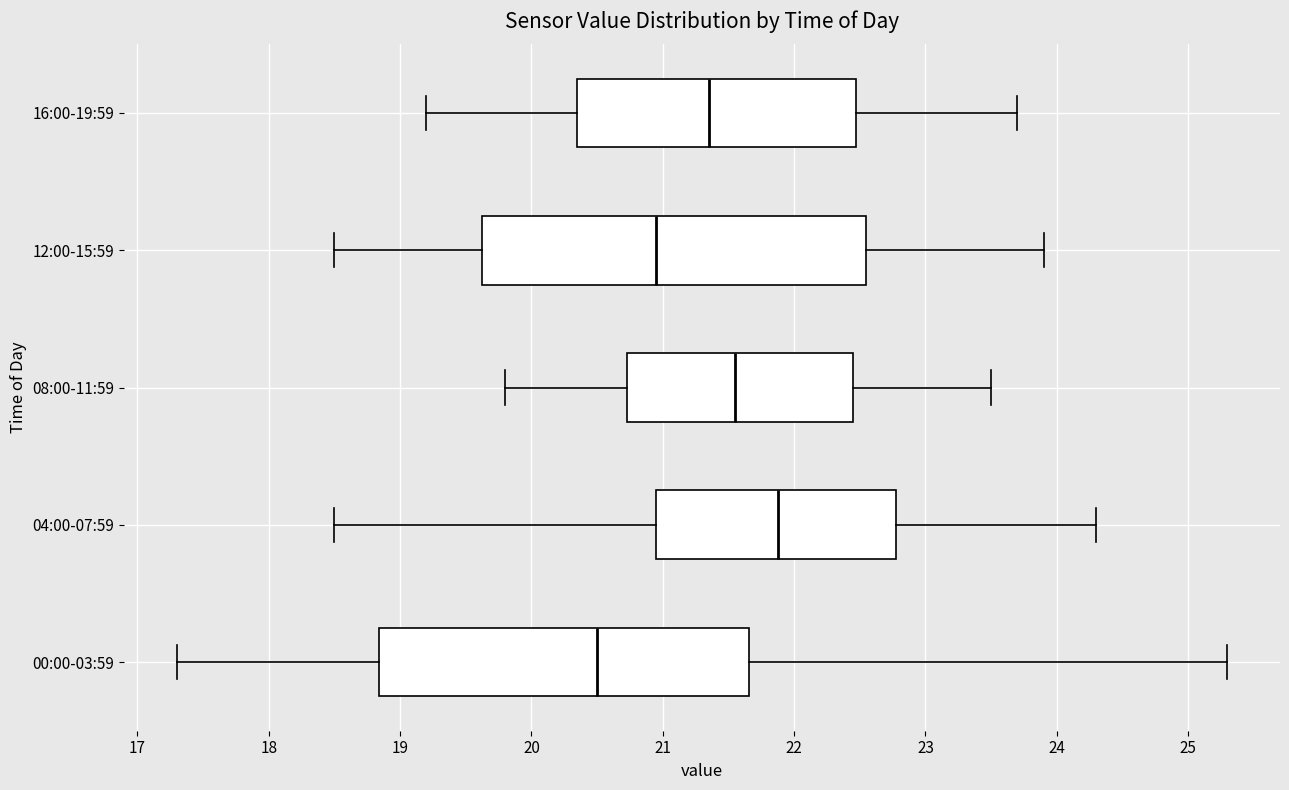

Reading bottom to top, read every box against the x-axis: the position of its median line, the range the box covers, and the ends of its whiskers. The values are not printed on the chart, so give them approximately, as read against the axis.

00:00-03:59: median 20.5, box 18.8 to 21.7, whiskers 17.3 to 25.3
04:00-07:59: median 21.9, box 20.9 to 22.8, whiskers 18.5 to 24.3
08:00-11:59: median 21.6, box 20.7 to 22.5, whiskers 19.8 to 23.5
12:00-15:59: median 21.0, box 19.6 to 22.6, whiskers 18.5 to 23.9
16:00-19:59: median 21.4, box 20.4 to 22.5, whiskers 19.2 to 23.7